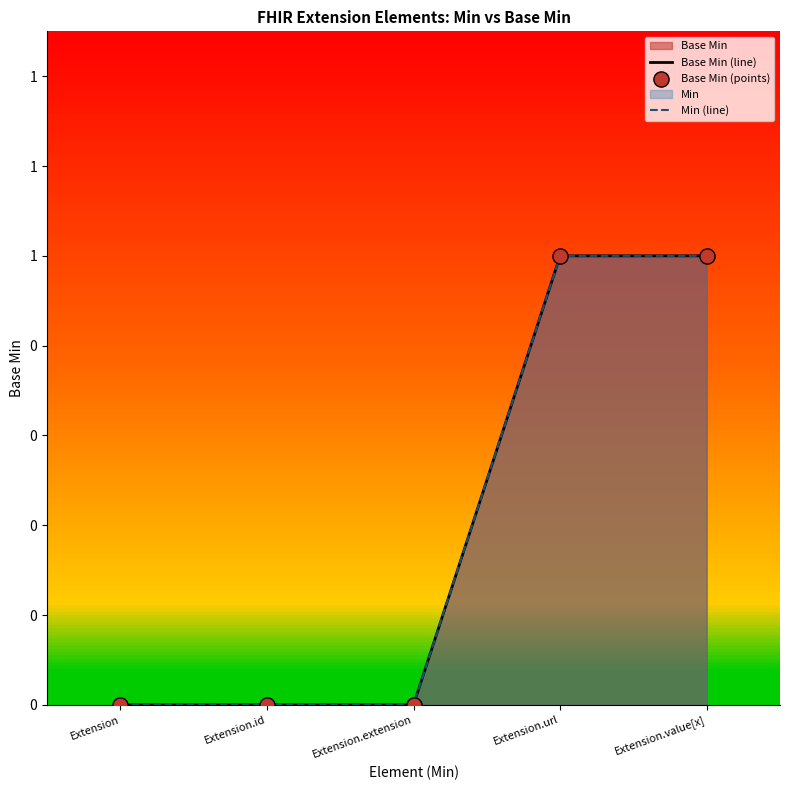

At how many categories does at least one series exceed 0?

2